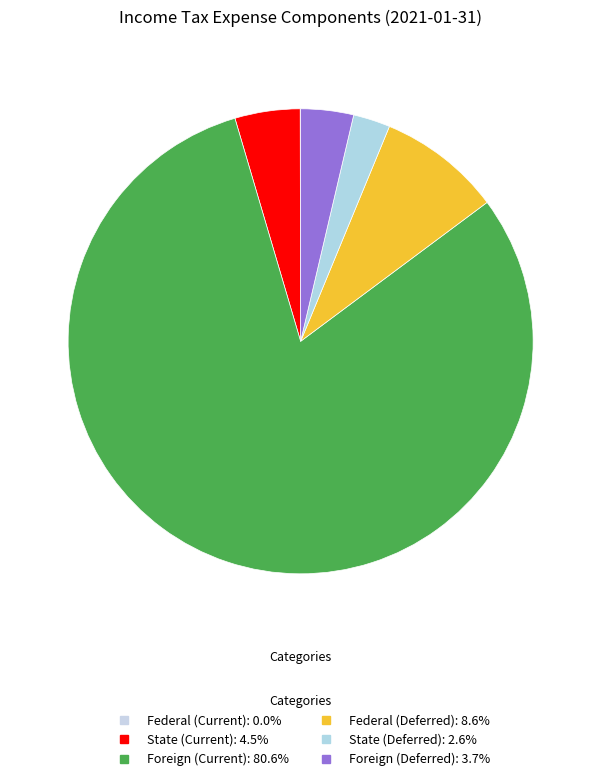

Which slice is the smallest?

Federal (Current)